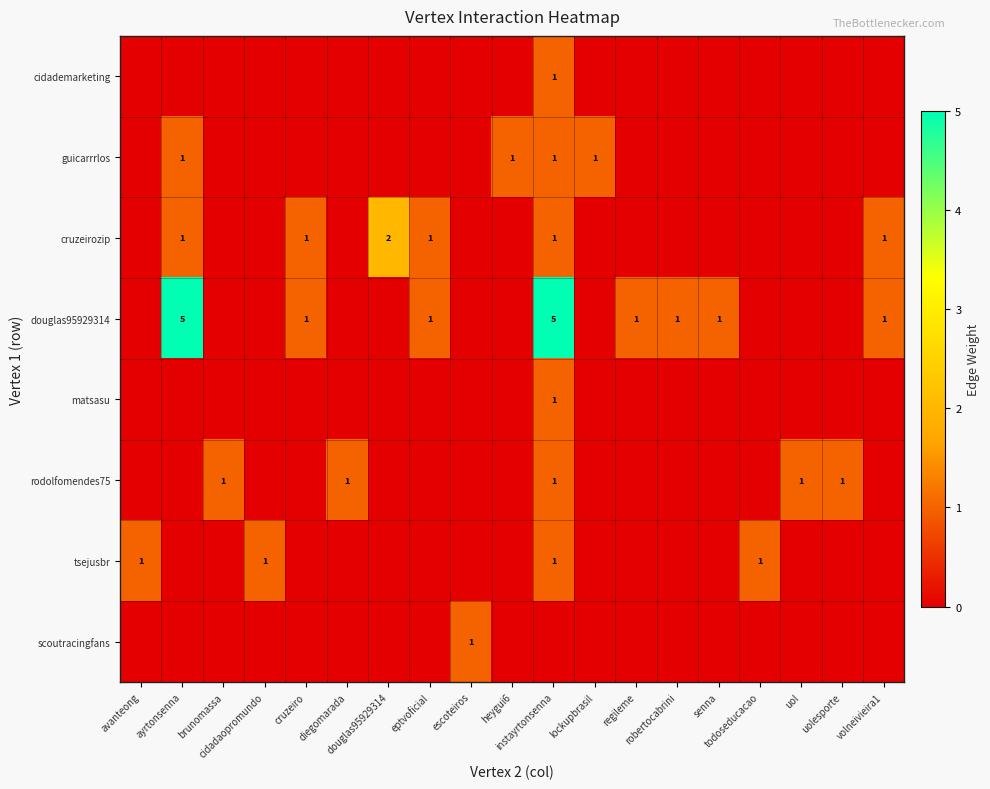

The row_5 series shows 1 at uol. True or false?

True